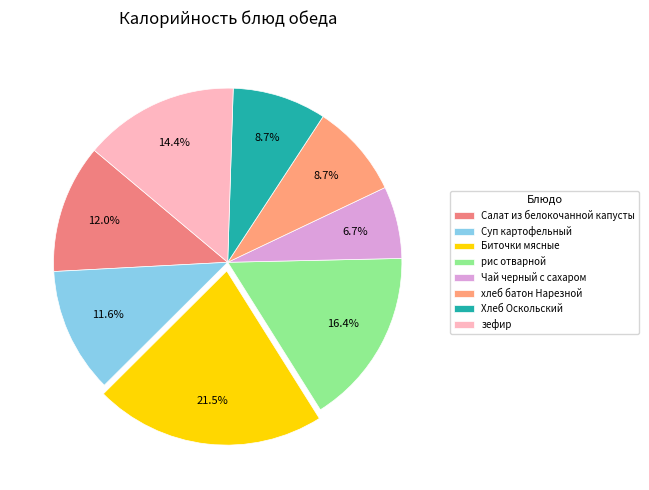

To the nearest percent, what portion does Биточки мясные represent?

21%